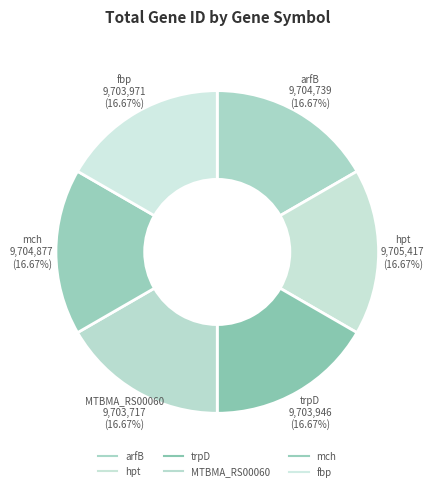

How many slices are in this pie chart?

6